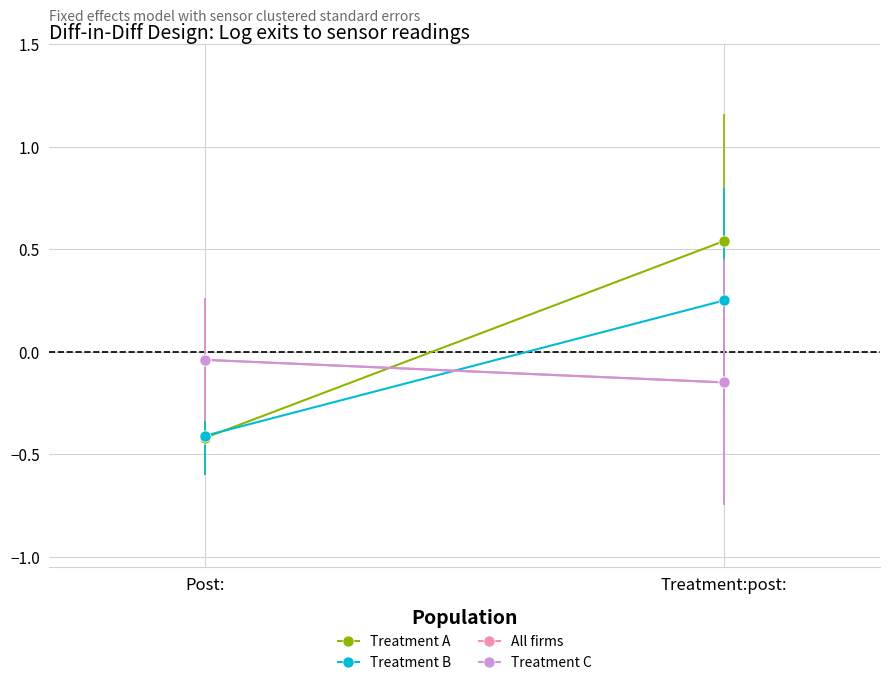

What is the difference between the maximum and minimum values in the Treatment A series?

1.0